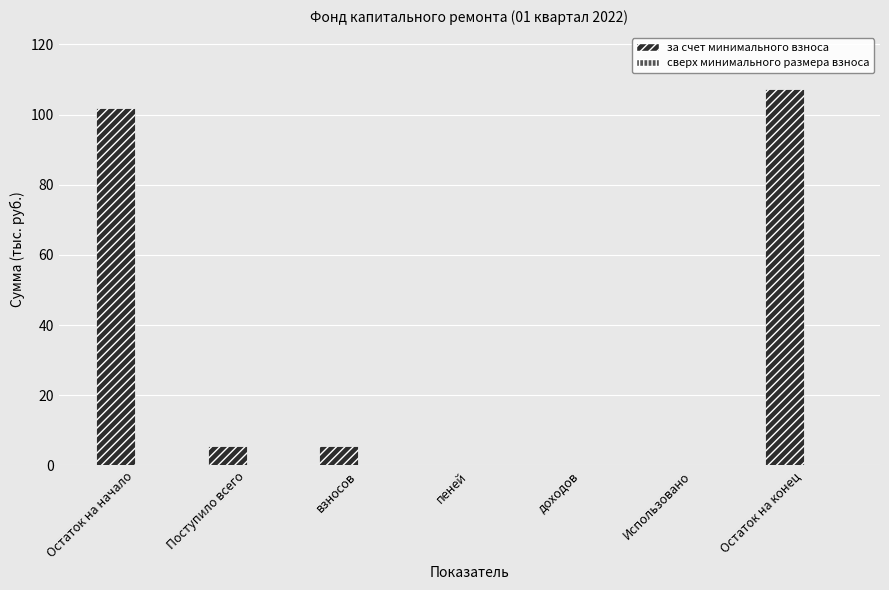

What is the greatest value displayed?

107.2